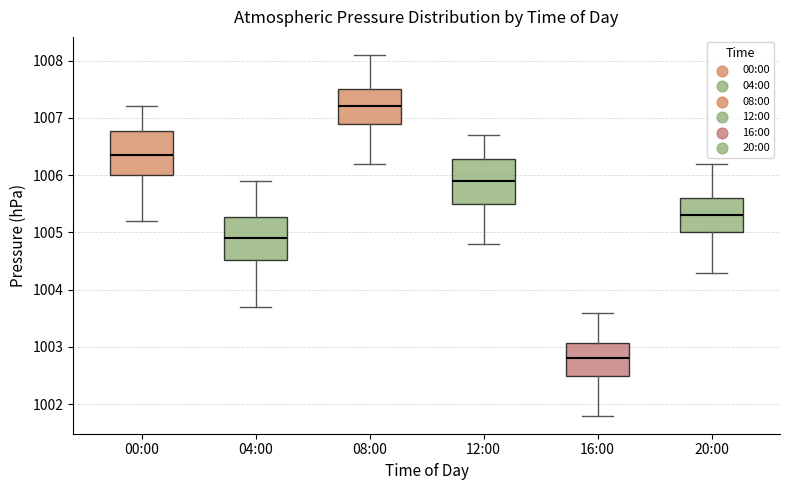

Reading left to right, transcribe this box plot: for each box, give where its median line is, the range the box spans, and where its two whiskers end, as read against the y-axis. The values are not printed on the chart, so give them approximately, as read against the axis.

00:00: median 1006.4, box 1006.0 to 1006.8, whiskers 1005.2 to 1007.2
04:00: median 1004.9, box 1004.5 to 1005.3, whiskers 1003.7 to 1005.9
08:00: median 1007.2, box 1006.9 to 1007.5, whiskers 1006.2 to 1008.1
12:00: median 1005.9, box 1005.5 to 1006.3, whiskers 1004.8 to 1006.7
16:00: median 1002.8, box 1002.5 to 1003.1, whiskers 1001.8 to 1003.6
20:00: median 1005.3, box 1005.0 to 1005.6, whiskers 1004.3 to 1006.2